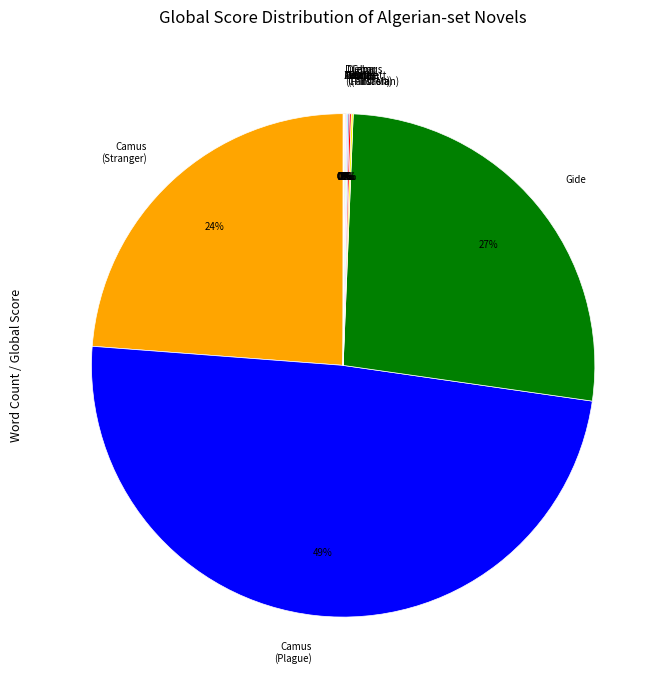

What is the largest slice in the pie chart?

Camus (Plague)